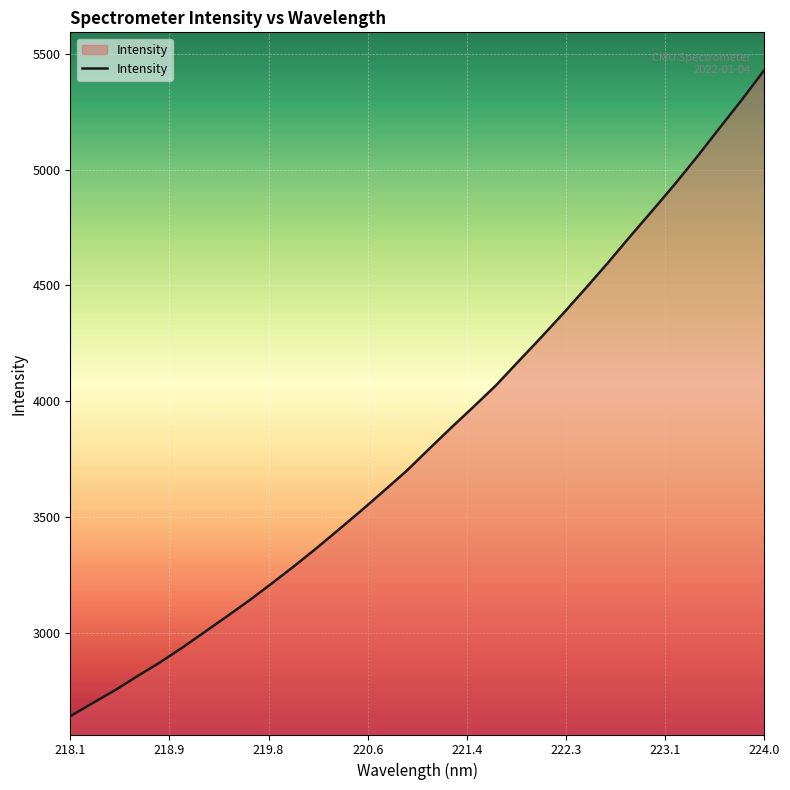

What is the smallest value displayed?

2638.7